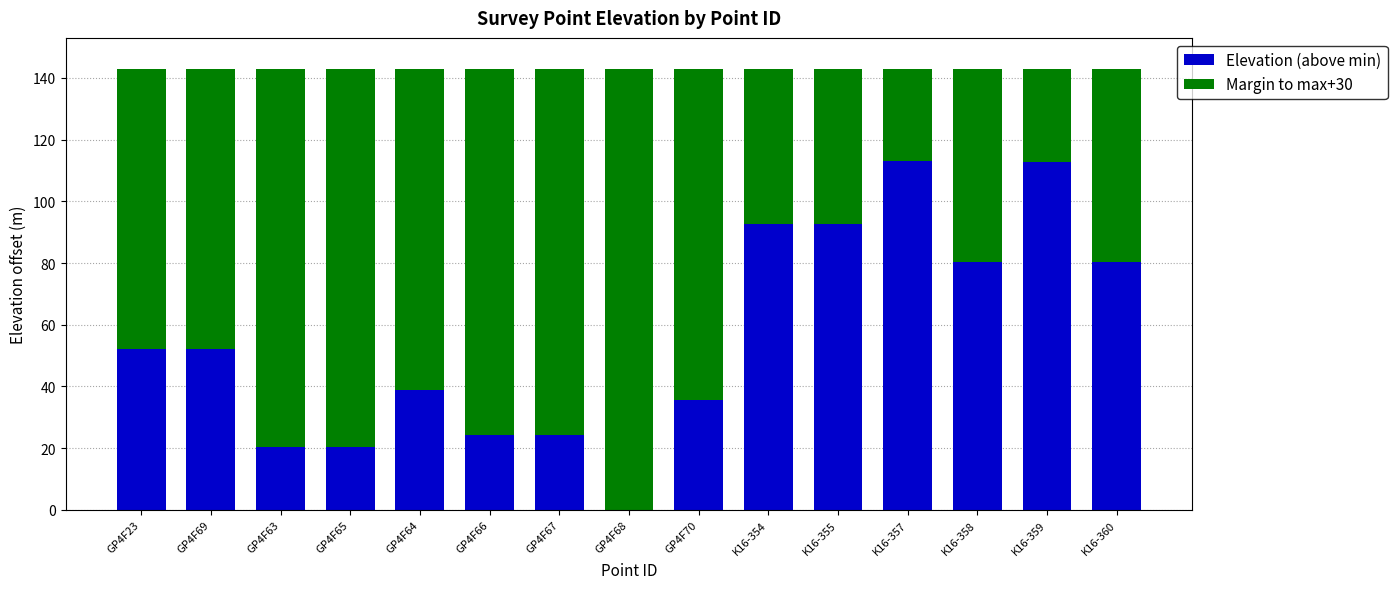

The Elevation (above min) series shows 31.8 at GP4F63. True or false?

False